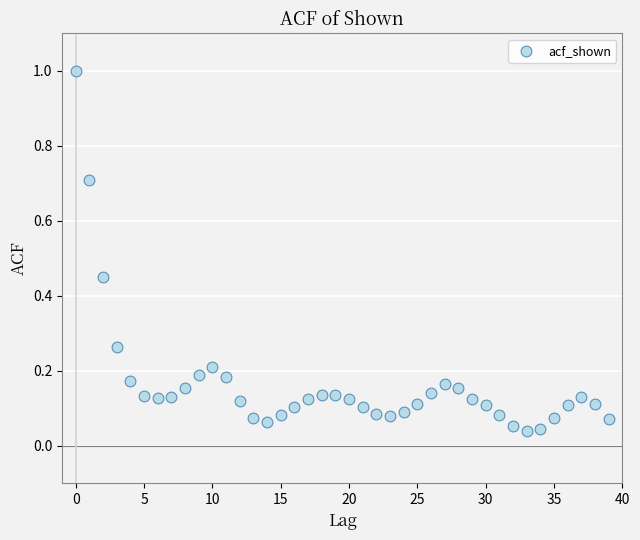

What is the range of Y values (max minus min)?

1.0